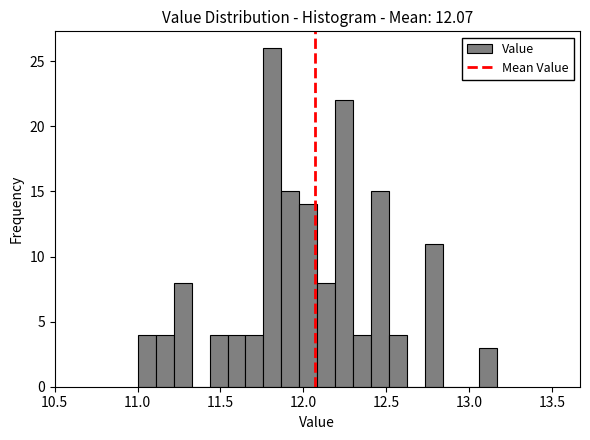

Read against the x-axis, roughly where is the centre of the tallest bar?

11.80